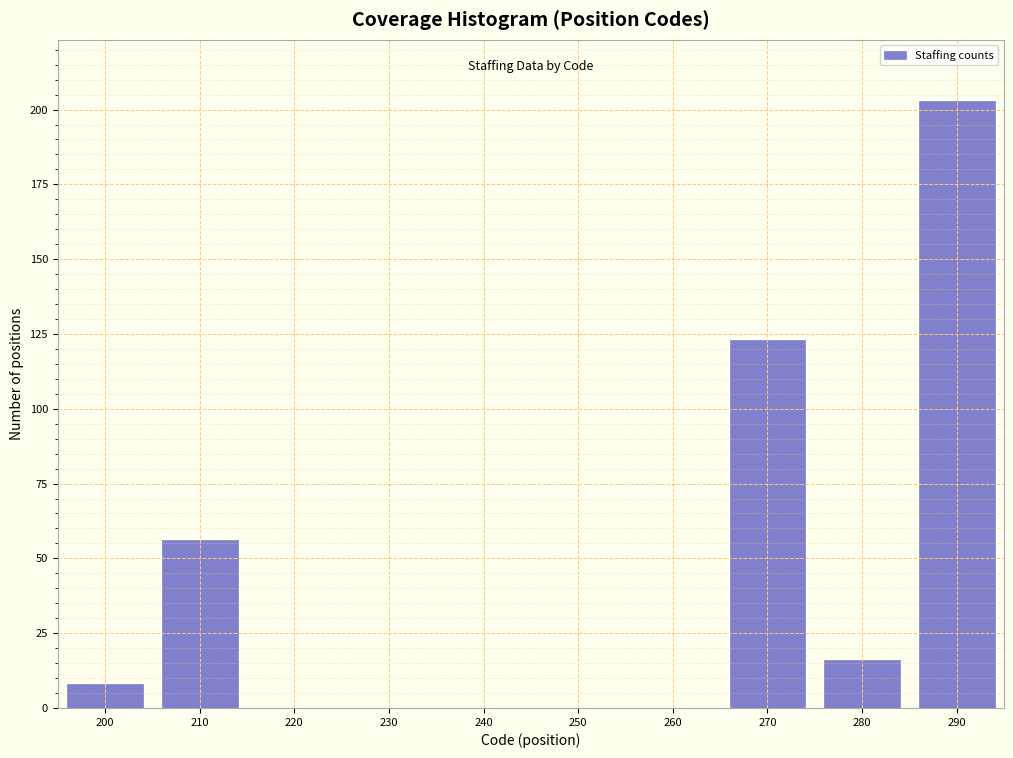

Reading left to right, what are all the values shown in this chart?

200=8	210=56	220=0	230=0	240=0	250=0	260=0	270=123	280=16	290=203